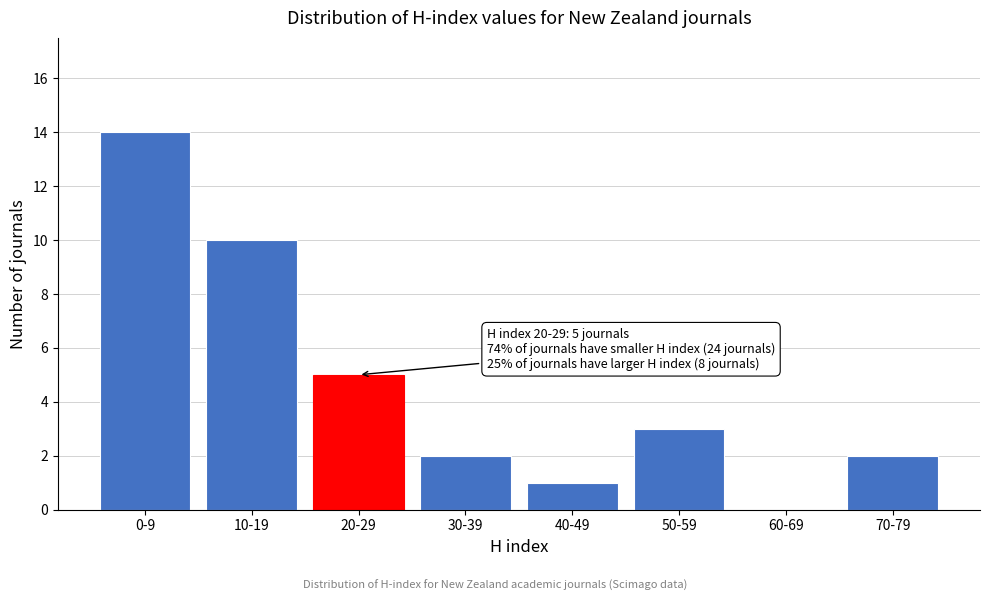

Reading right to left, extract all data points from this chart.

70-79=2	60-69=0	50-59=3	40-49=1	30-39=2	20-29=5	10-19=10	0-9=14